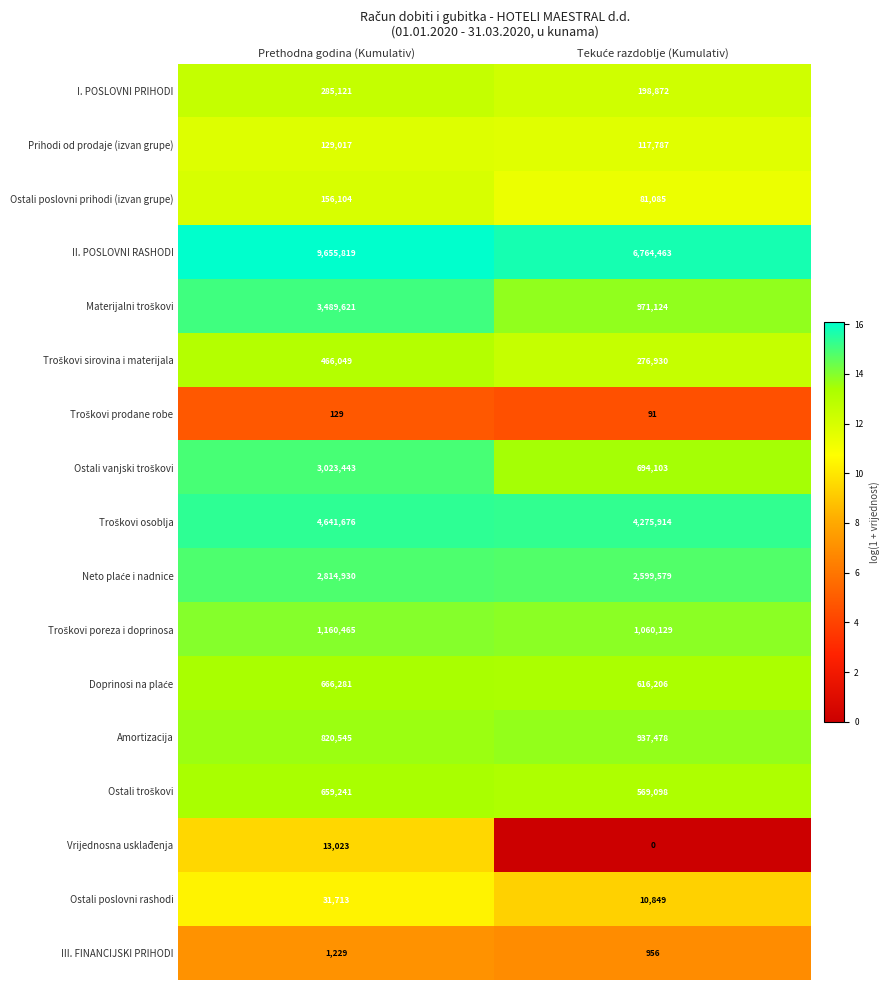

What is the greatest value displayed?

9655819